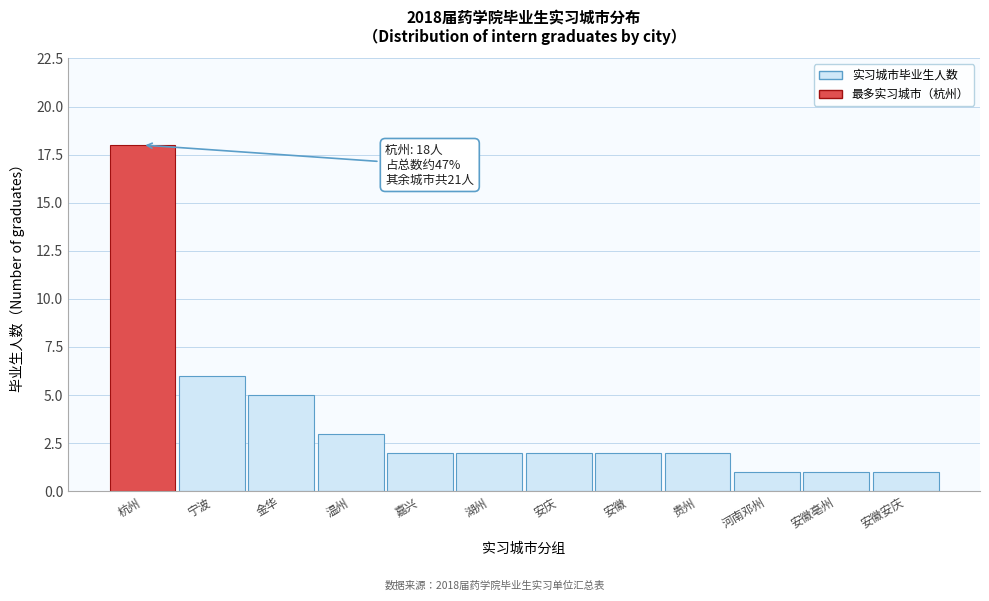

Reading right to left, extract all data points from this chart.

安徽安庆=1	安徽亳州=1	河南邓州=1	贵州=2	安徽=2	安庆=2	湖州=2	嘉兴=2	温州=3	金华=5	宁波=6	杭州=18